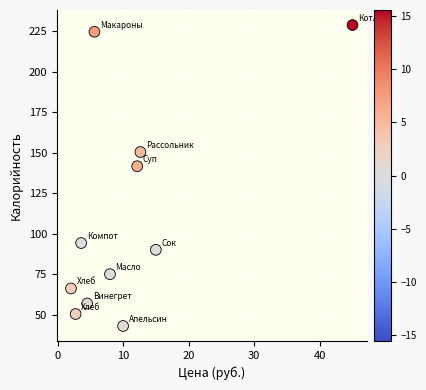

What is the average X value?

11.0